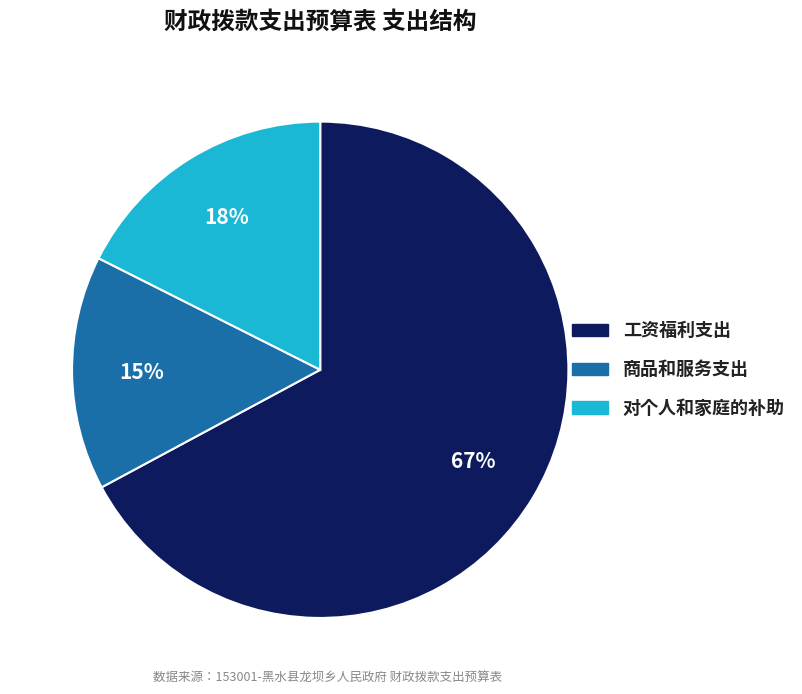

Is the sum of 工资福利支出 and 对个人和家庭的补助 greater than half?

Yes